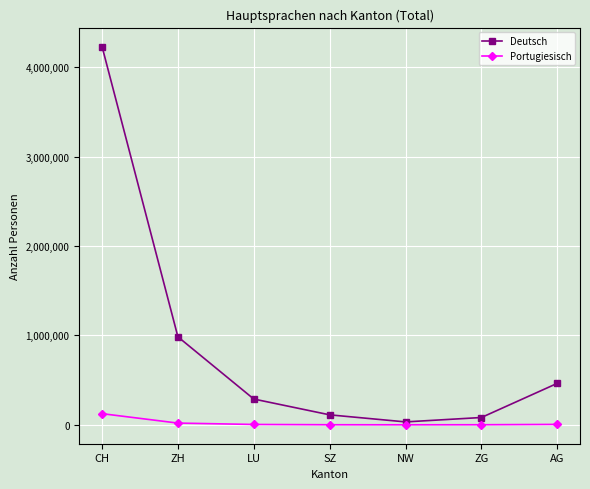

Which series changed the most between CH and ZH?

Deutsch